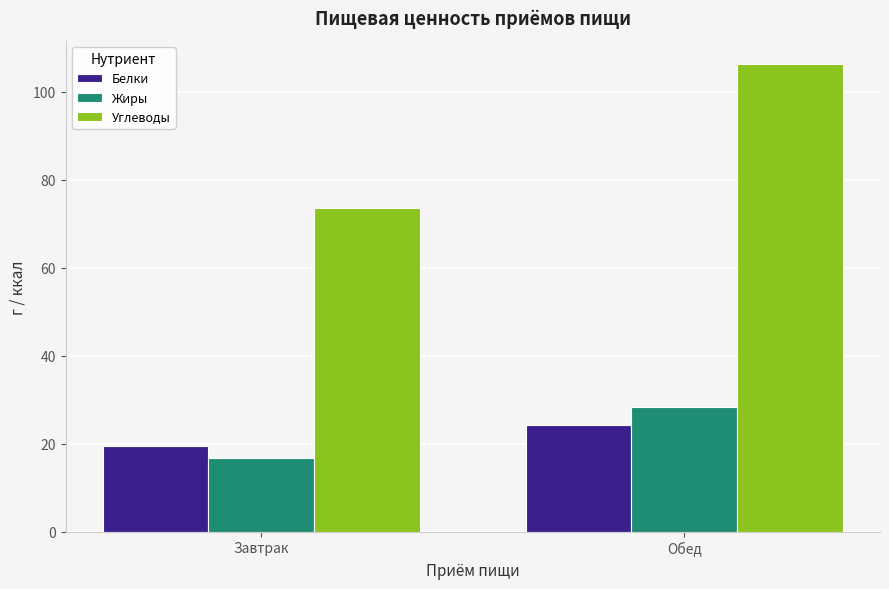

What is the sum of the Белки values at Завтрак and Обед?

43.8